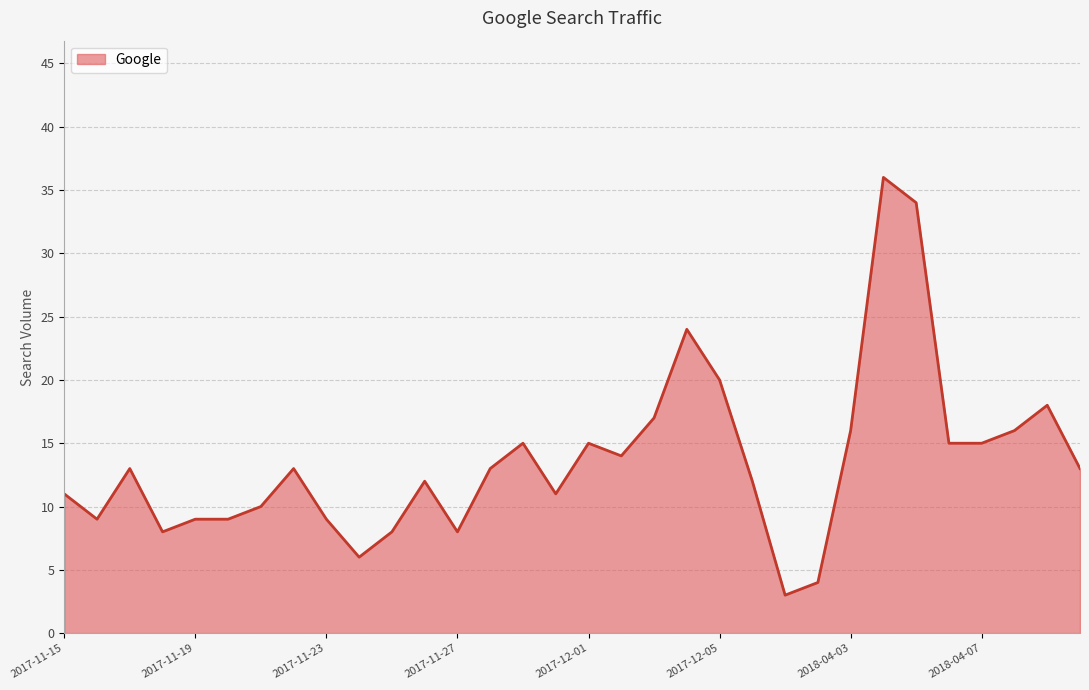

How many lines are shown in the chart?

1